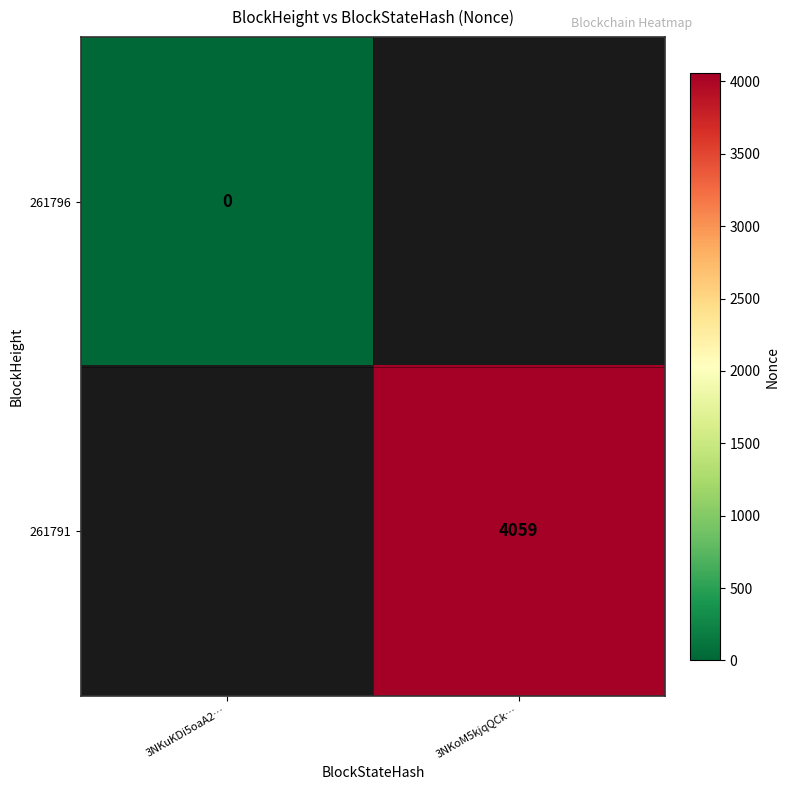

What is the greatest value displayed?

4059